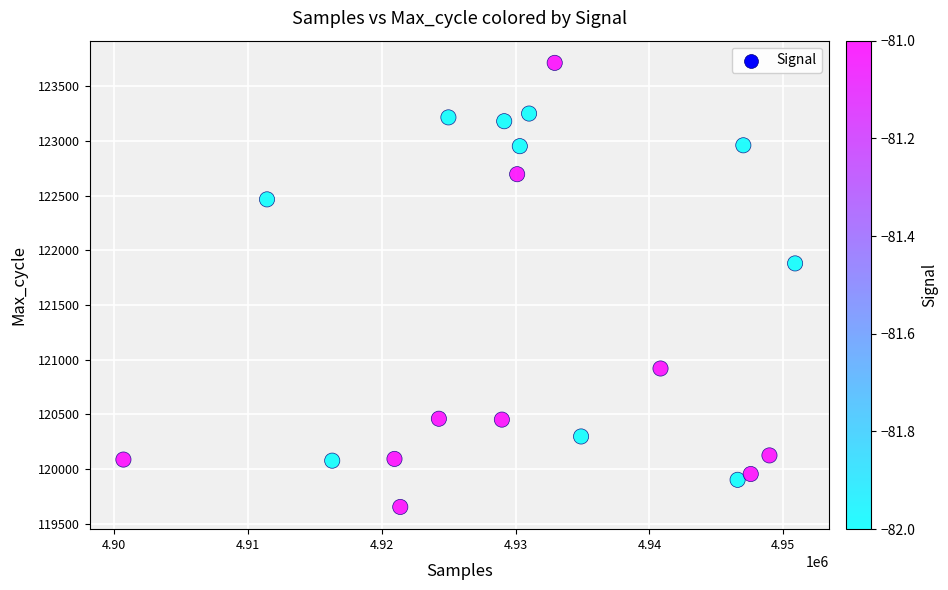

What is the range of Y values (max minus min)?

4057